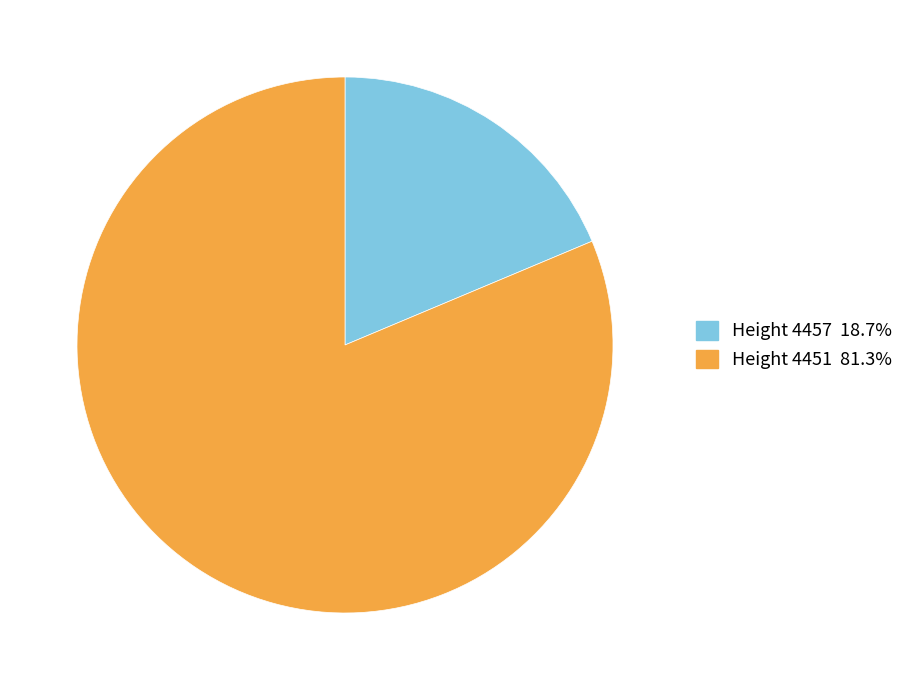

How many segments does this pie chart have?

2